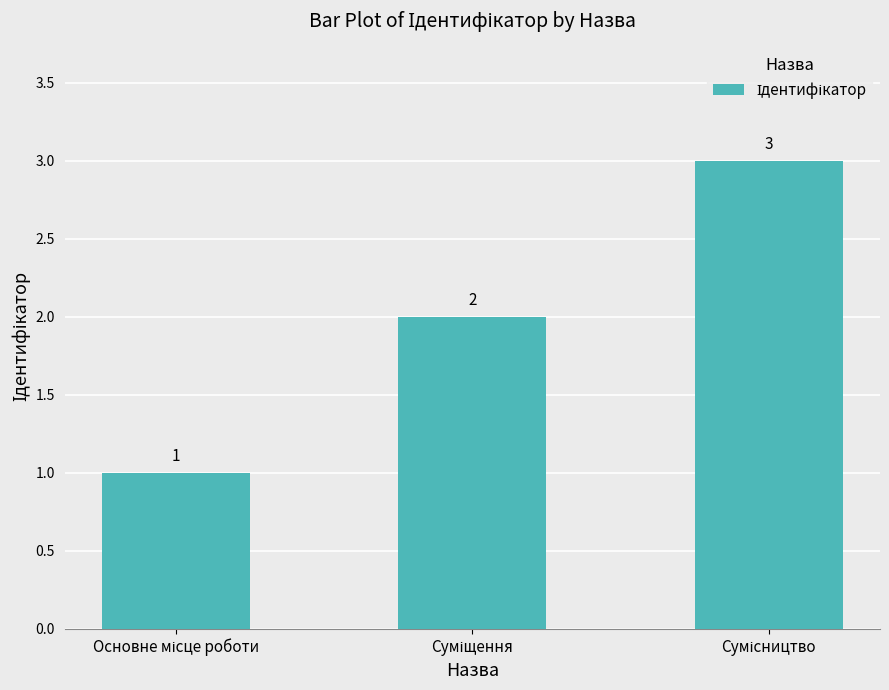

What is the average value?

2